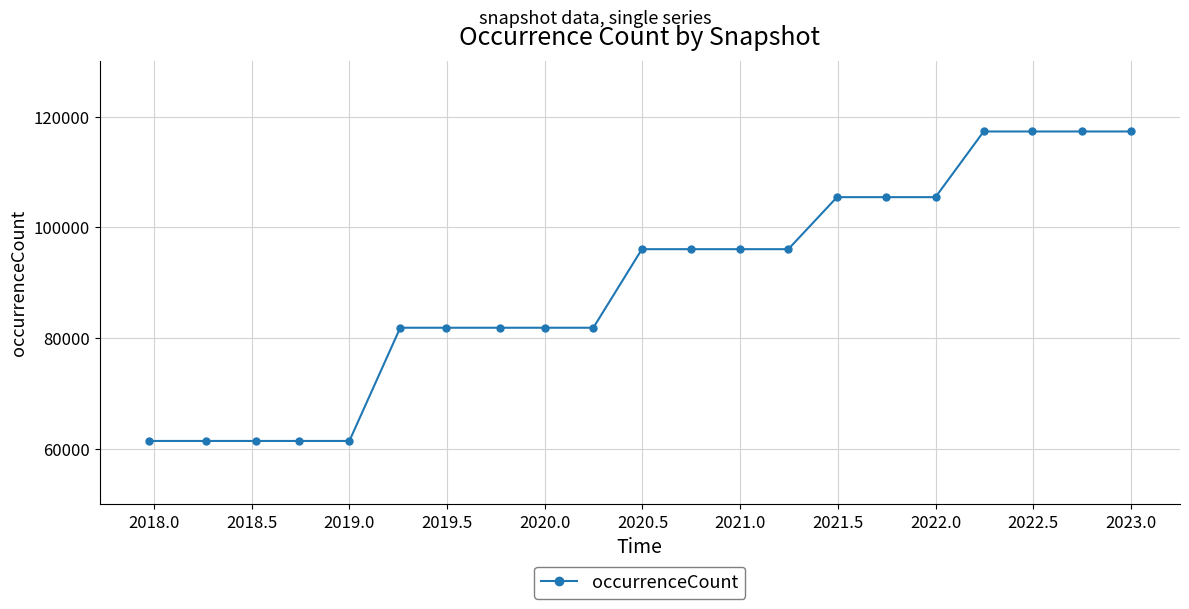

What is the value of the 3rd point from the left?

61442